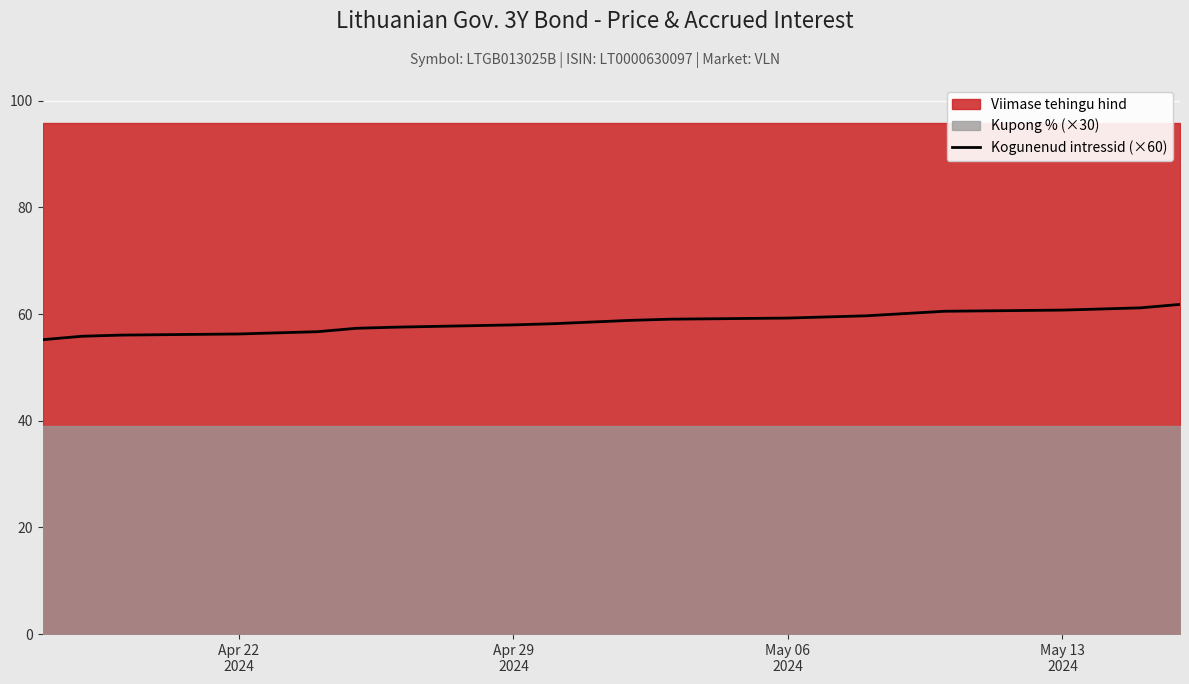

Count the number of values greater than 58.

11